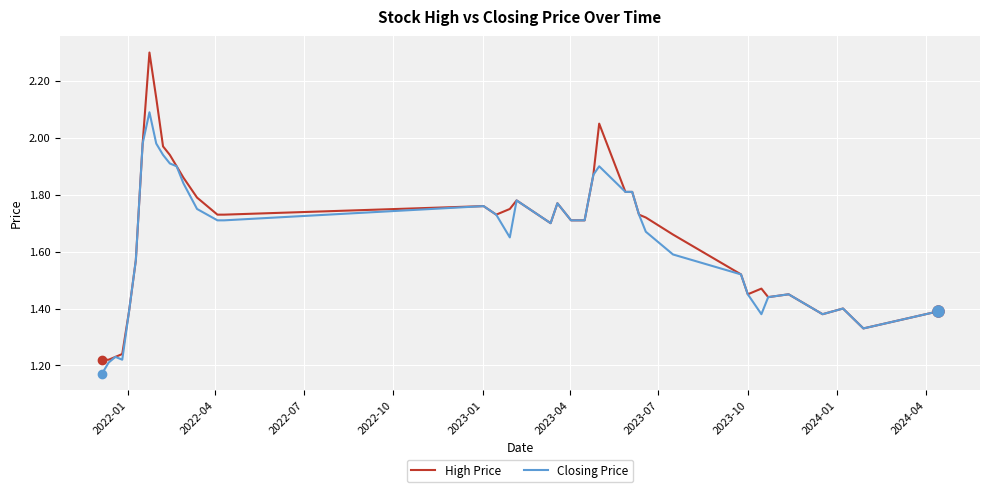

Which series has the widest spread of values?

High Price